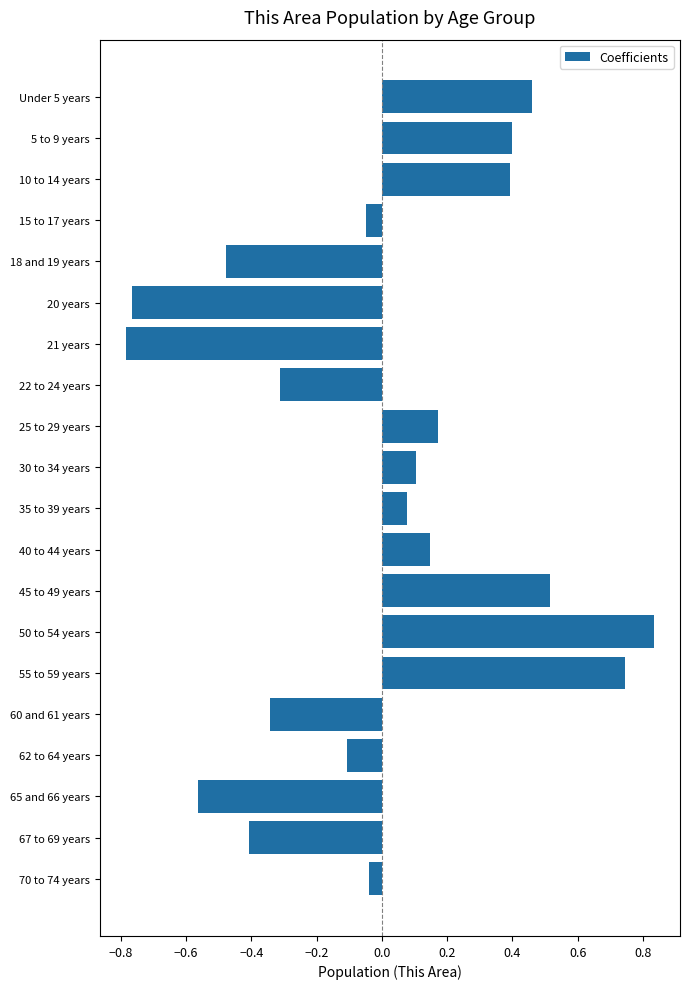

Which label corresponds to the largest value in the chart?

50 to 54 years